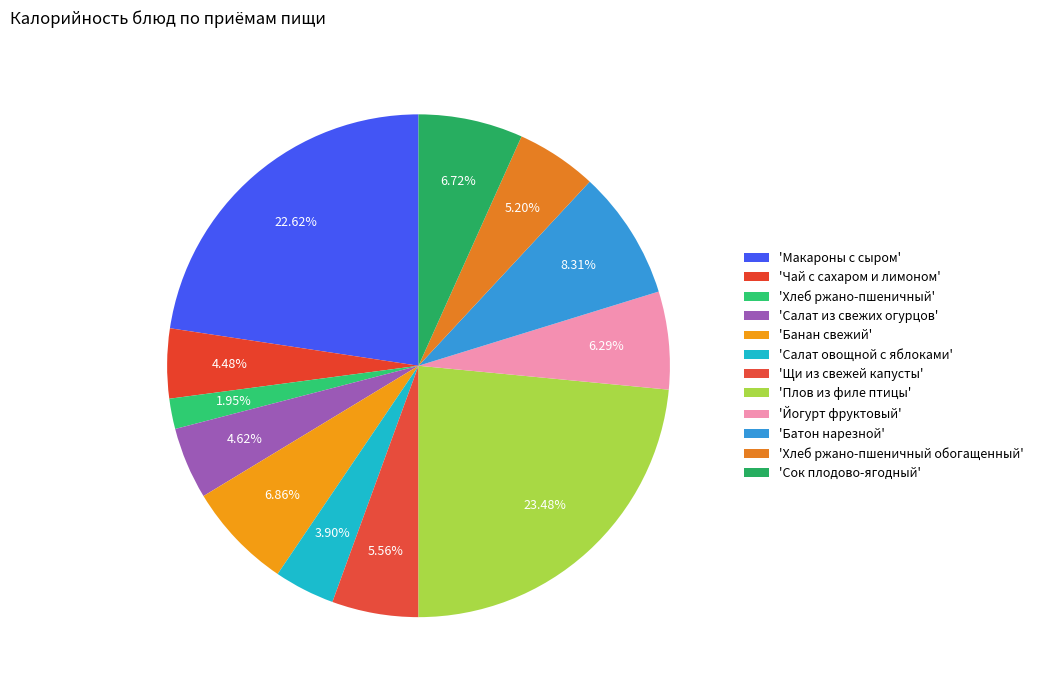

Which slice is the largest?

Плов из филе птицы